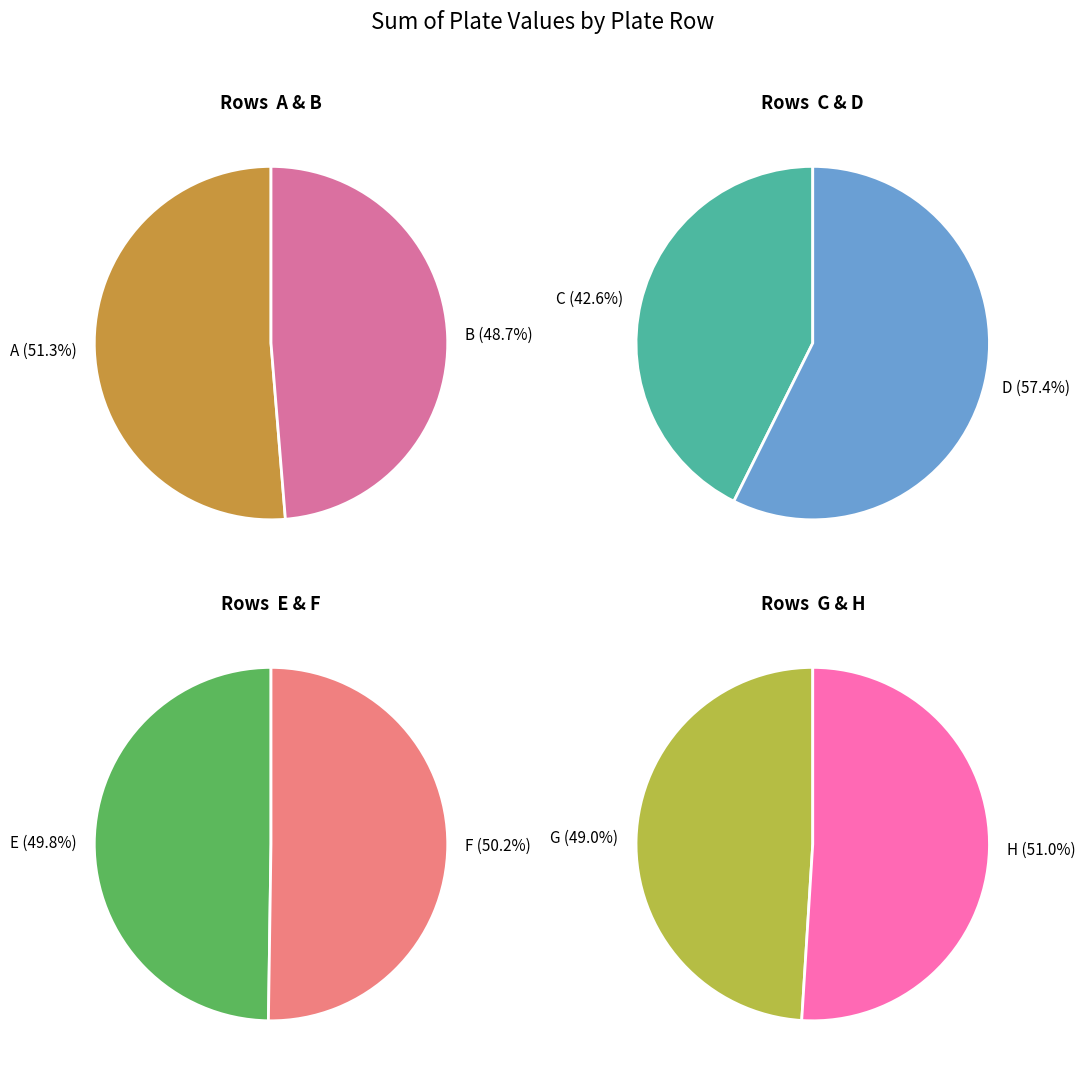

What is the ratio of the value at C to the value at H?

0.8